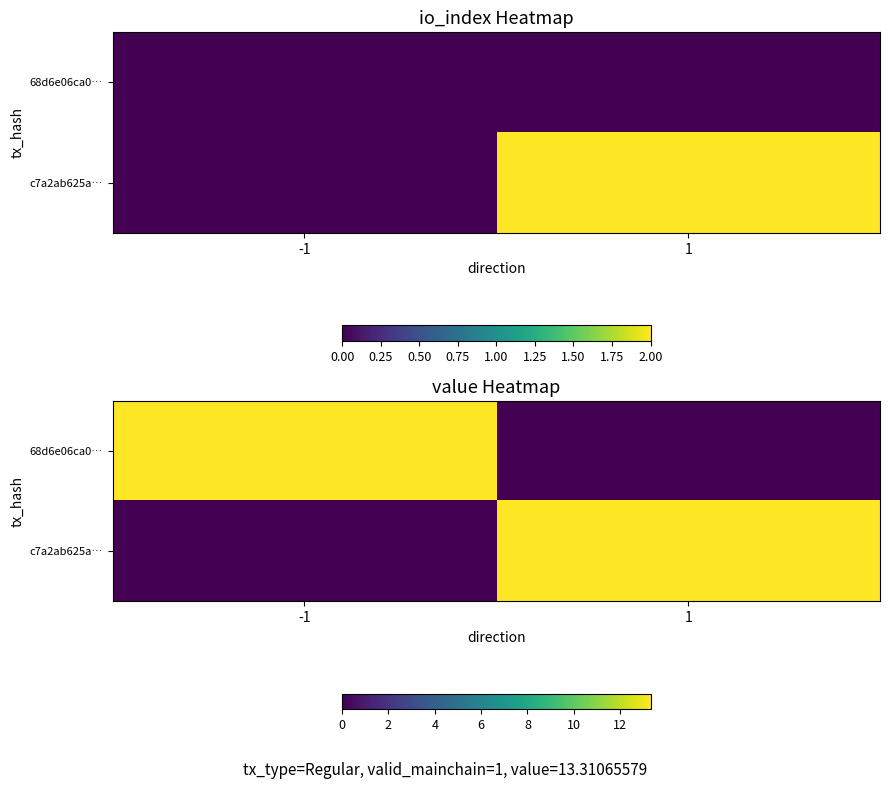

Read the c7a2ab625a… value at 1.

13.3